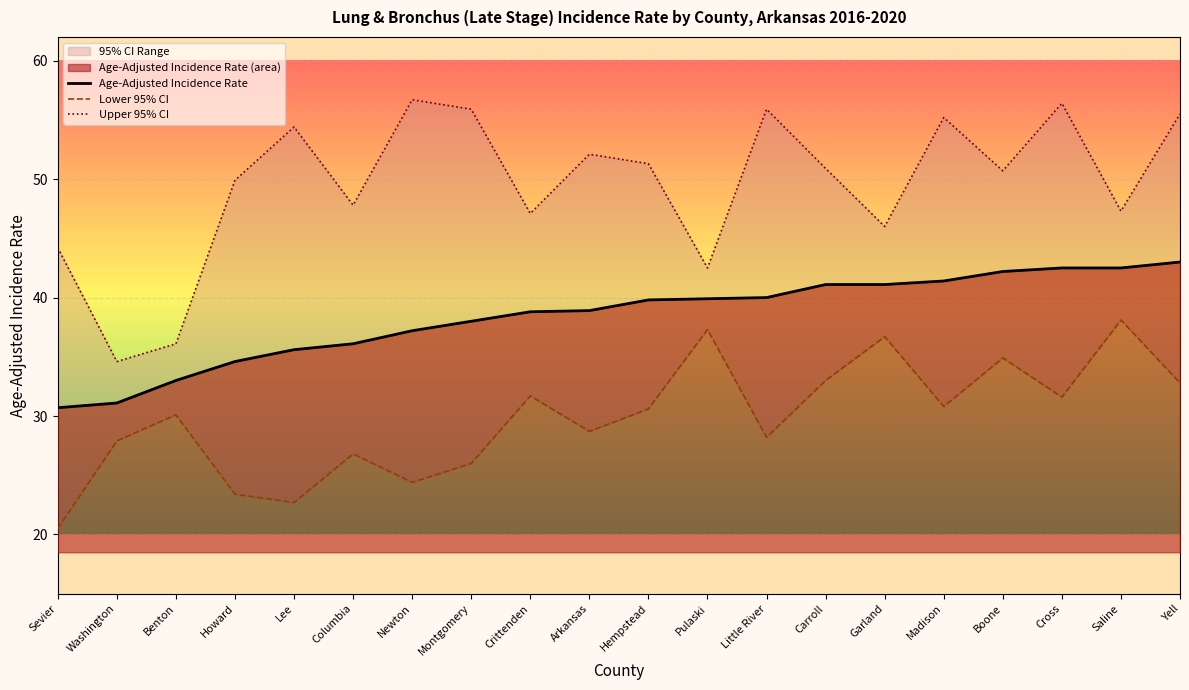

How many lines are shown in the chart?

3